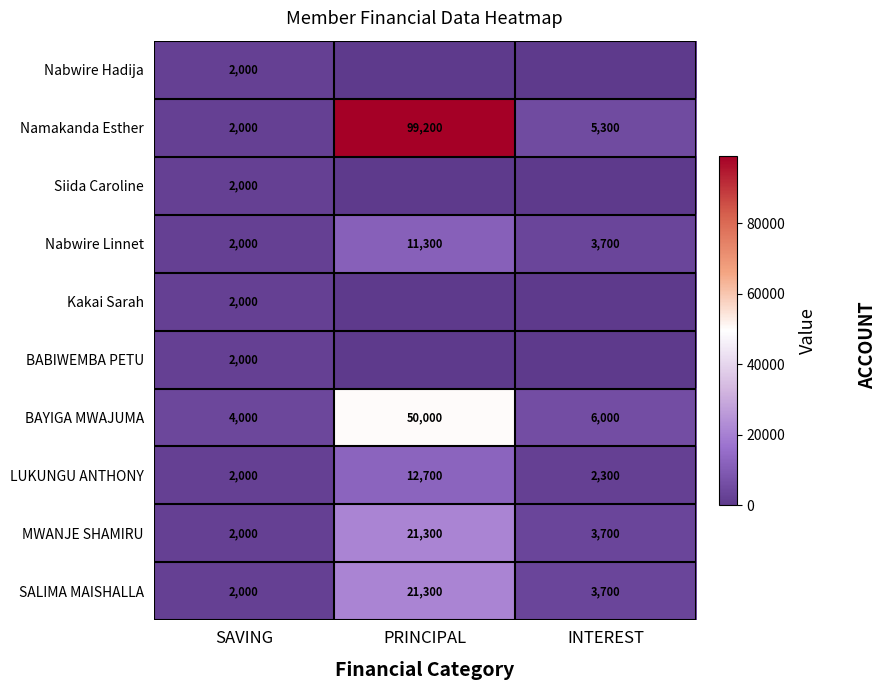

How many series are shown in this chart?

10